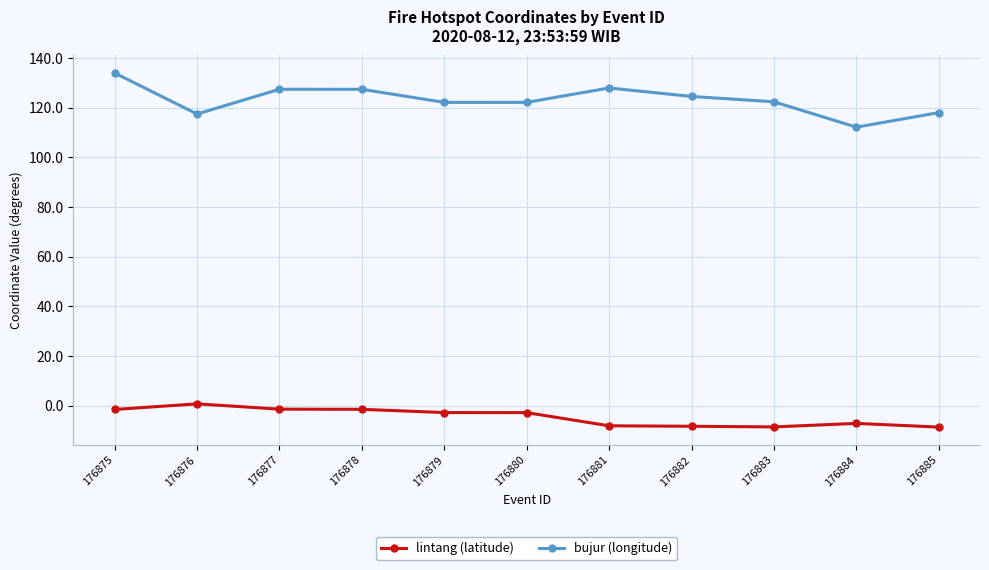

What is the value of the lintang (latitude) point at the 9th from the left?

-8.6